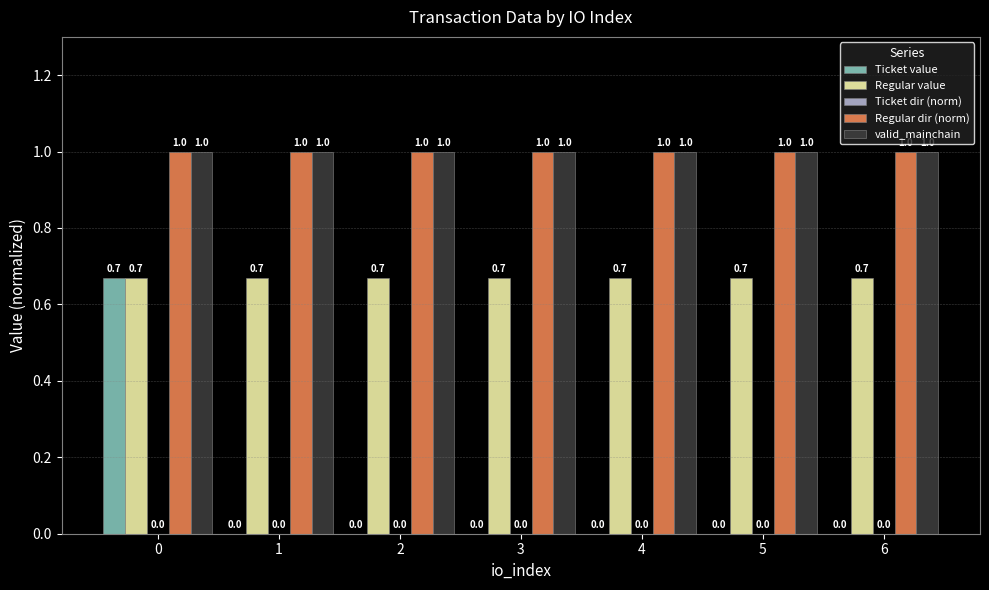

What is the sum of the Regular dir (norm) values at 6 and 1?

2.0